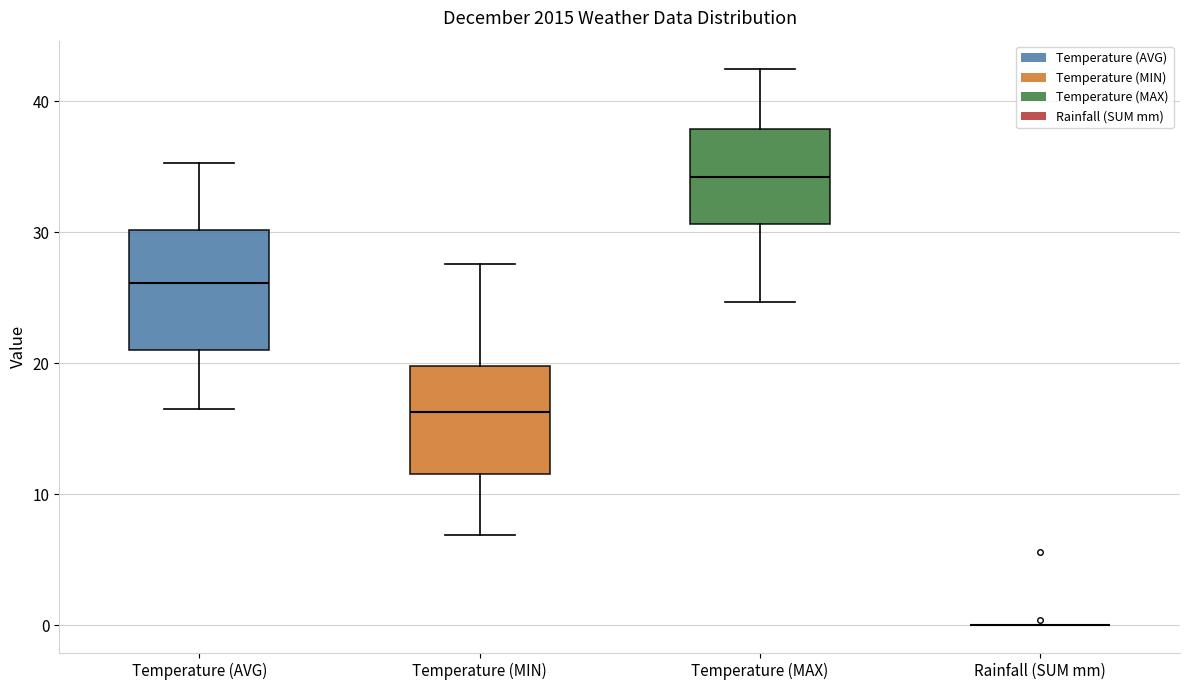

Reading left to right, read every box against the y-axis: the position of its median line, the range the box covers, and the ends of its whiskers. The values are not printed on the chart, so give them approximately, as read against the axis.

Temperature (AVG): median 26, box 21 to 30, whiskers 17 to 35
Temperature (MIN): median 16, box 12 to 20, whiskers 7 to 28
Temperature (MAX): median 34, box 31 to 38, whiskers 25 to 43
Rainfall (SUM mm): box collapsed to a line at 0, whiskers 0 to 0